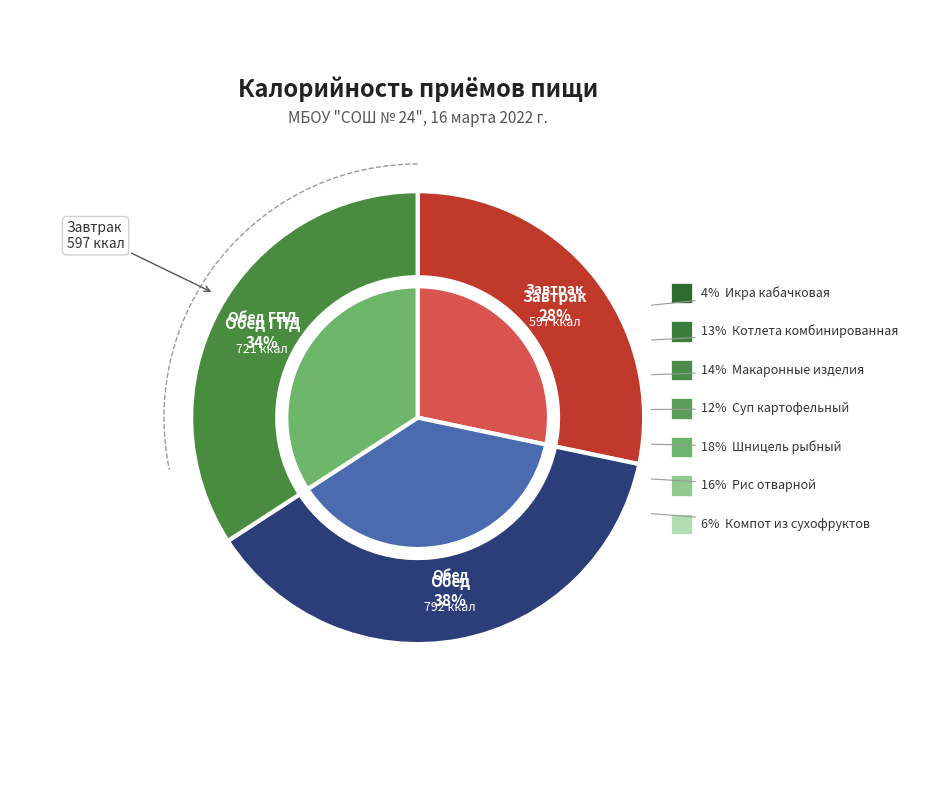

Does Компот из сухофруктов account for over 50% of the chart?

No